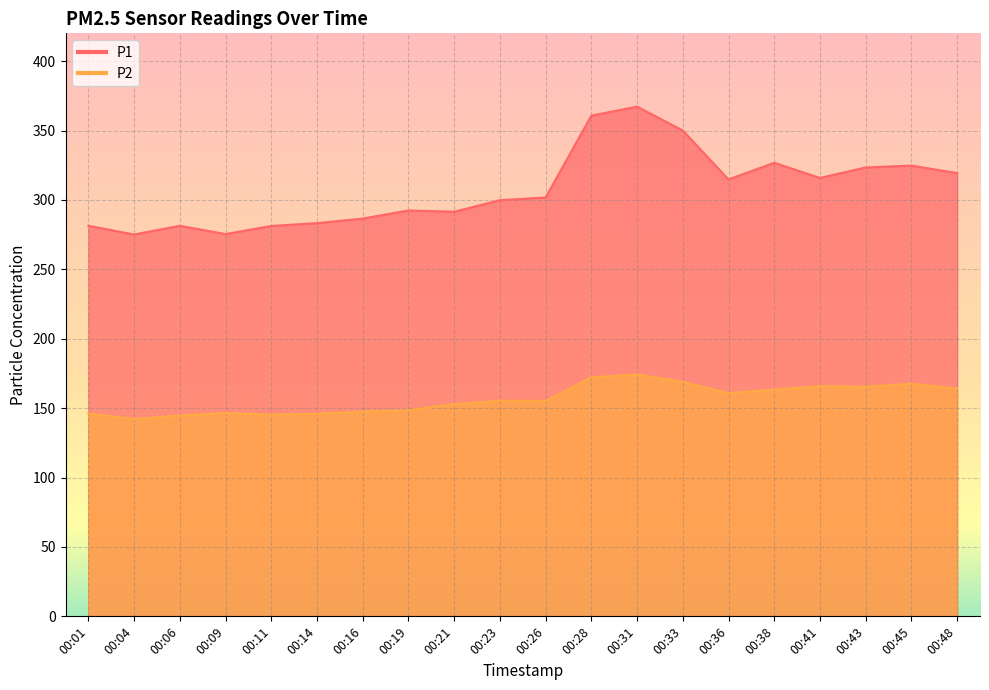

Which series changed the most between 00:38 and 00:48?

P1